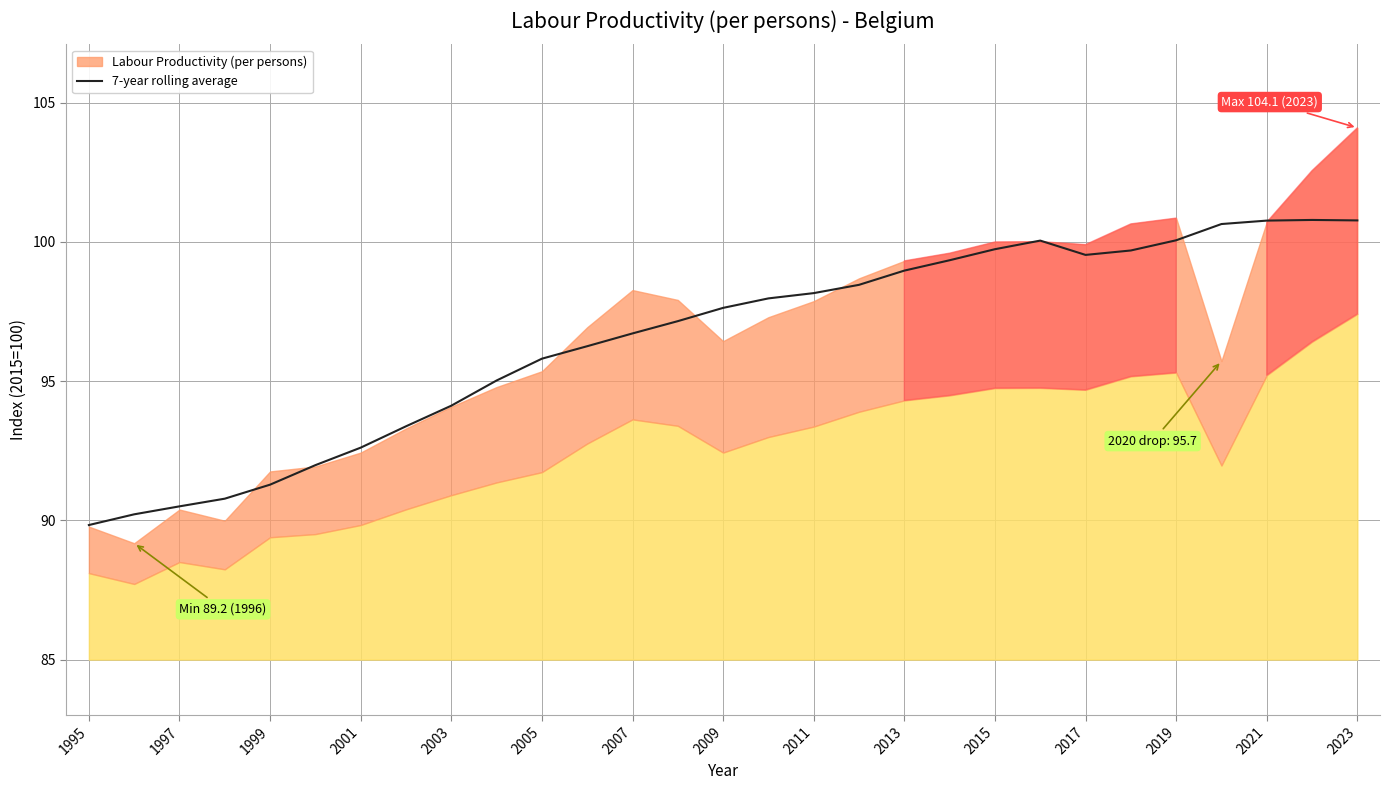

Which label corresponds to the smallest value in the chart?

1995